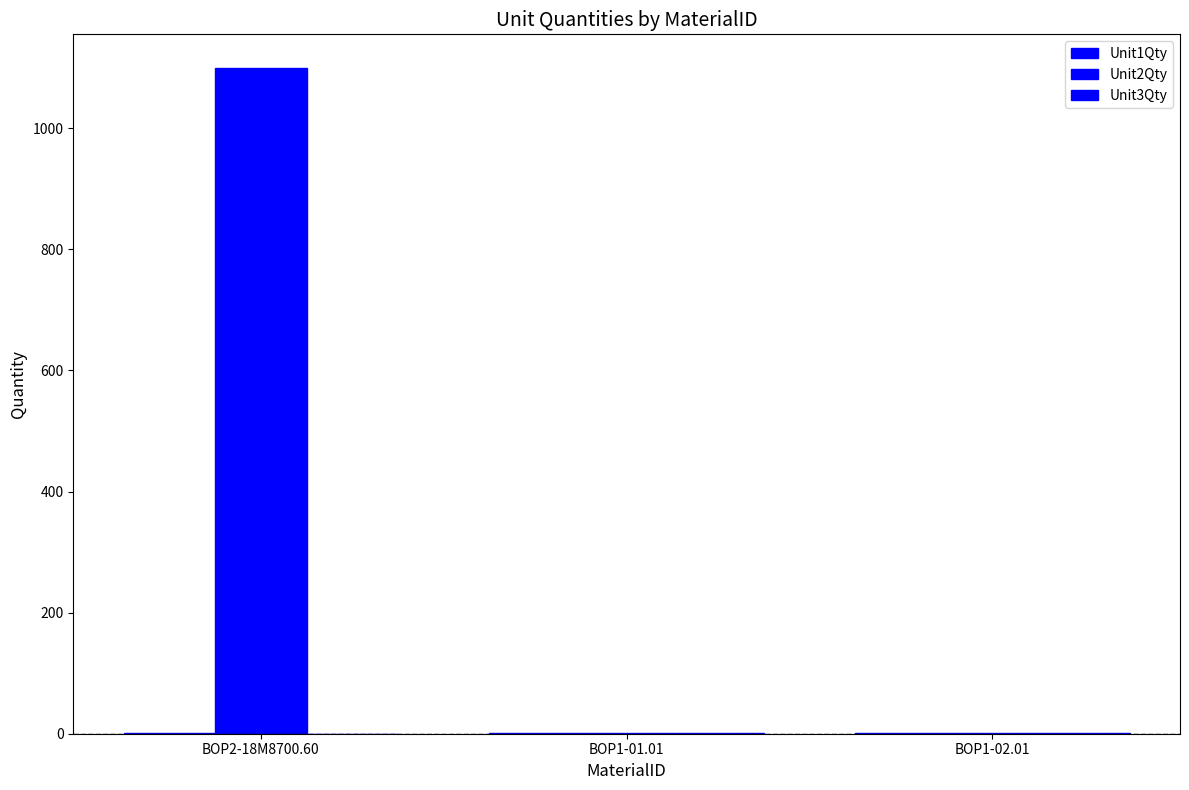

List the series in order of their peak value, highest first.

Unit2Qty, Unit1Qty, Unit3Qty